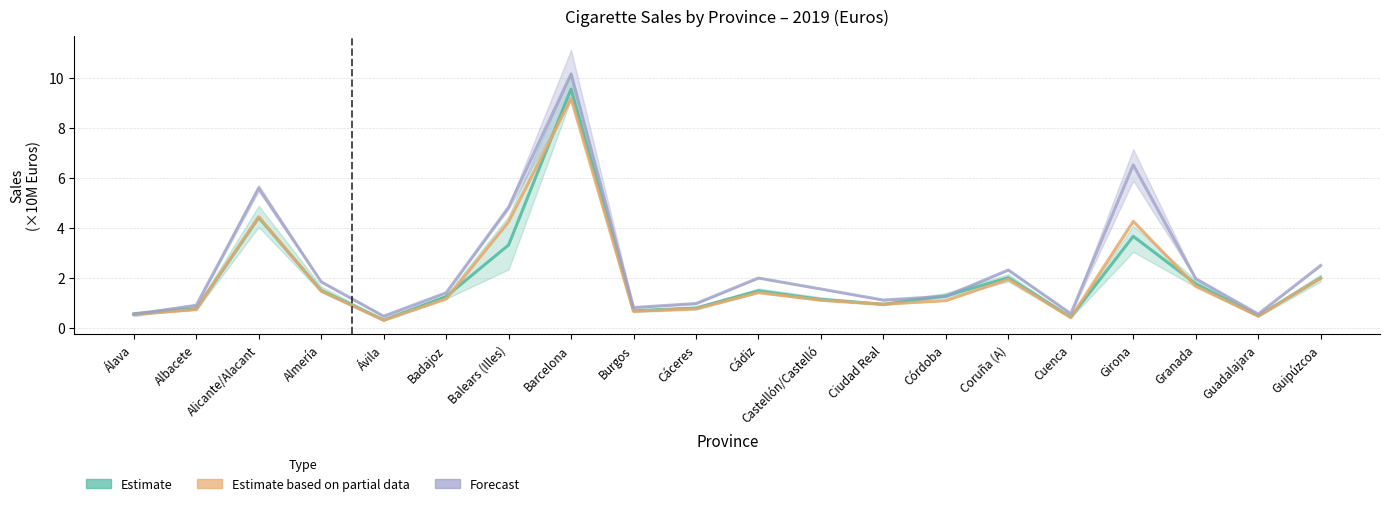

What is the greatest value displayed?

10.2